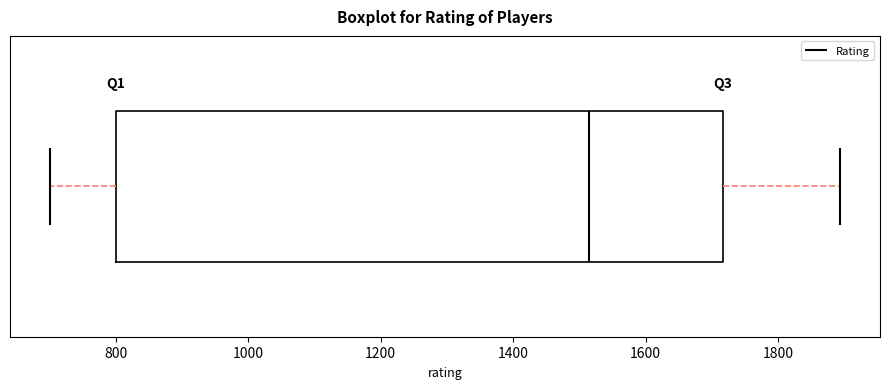

Where does the left whisker of the box end on the x-axis? The values are not printed on the chart, so give them approximately, as read against the axis.

700